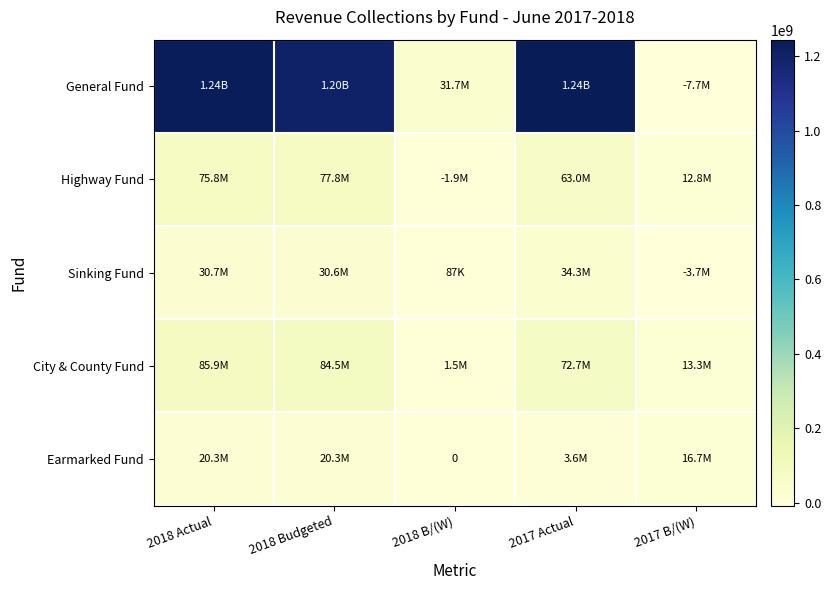

Between 2018 Actual and 2017 Actual, which is larger?

2017 Actual